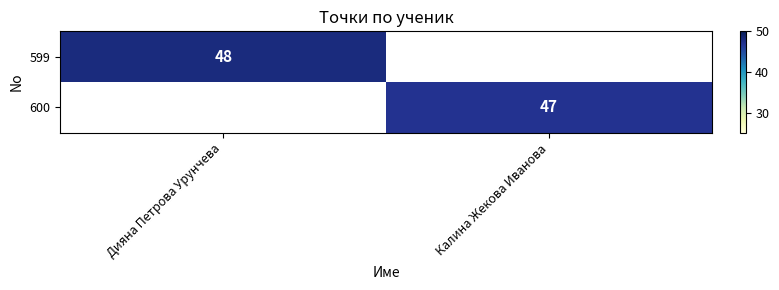

True or false: 599 has a value of 48 at Дияна Петрова Урунчева.

True